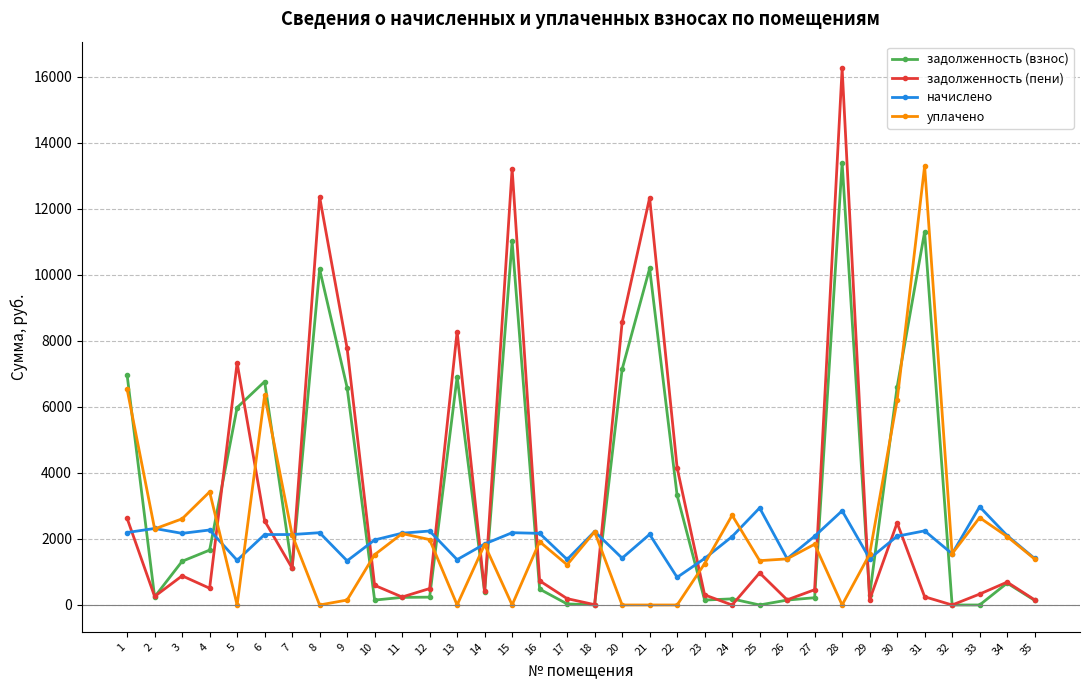

At 13, list the series in order from smallest to largest.

уплачено, начислено, задолженность (взнос), задолженность (пени)